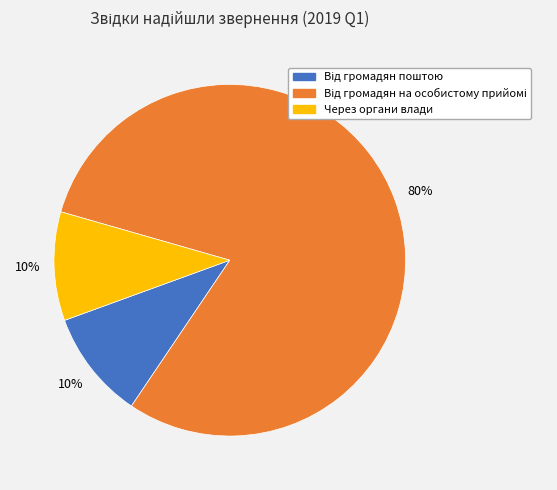

To the nearest percent, what is the difference between the largest and smallest slice percentages?

70%